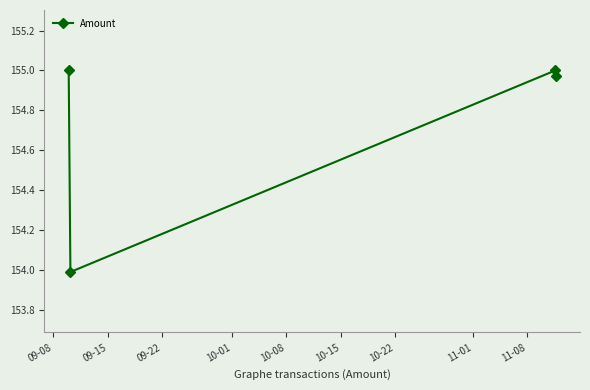

True or false: there are more than 2 points higher than both neighbors.

False